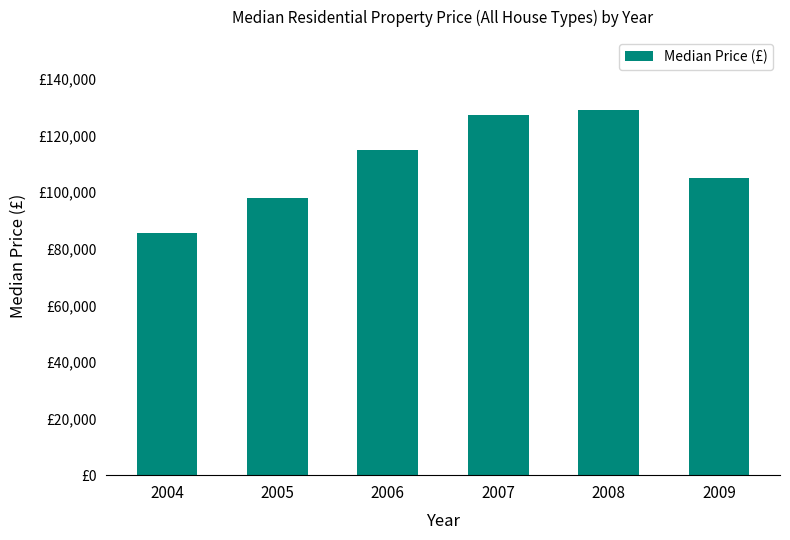

The value at 2006 is 149713. True or false?

False